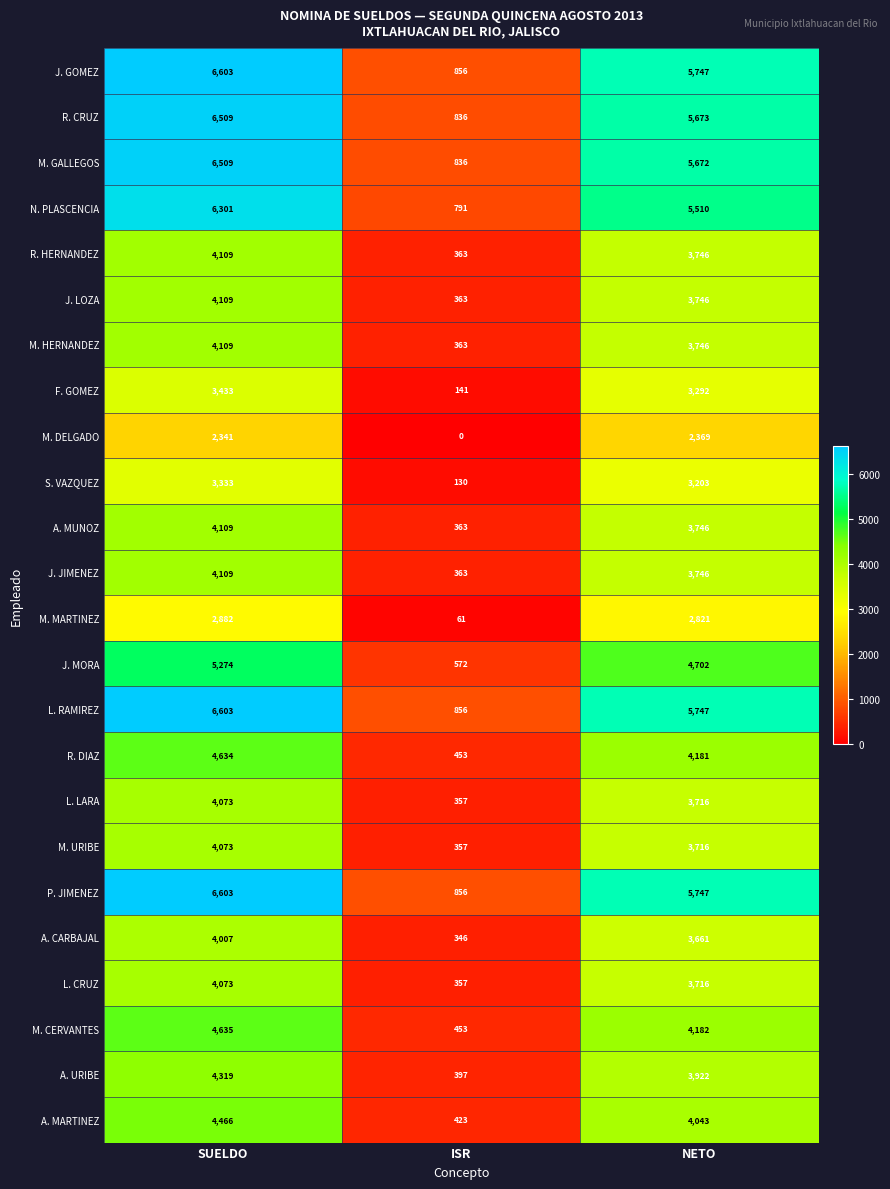

List the labels in order of L. CRUZ value, smallest first.

ISR, NETO, SUELDO